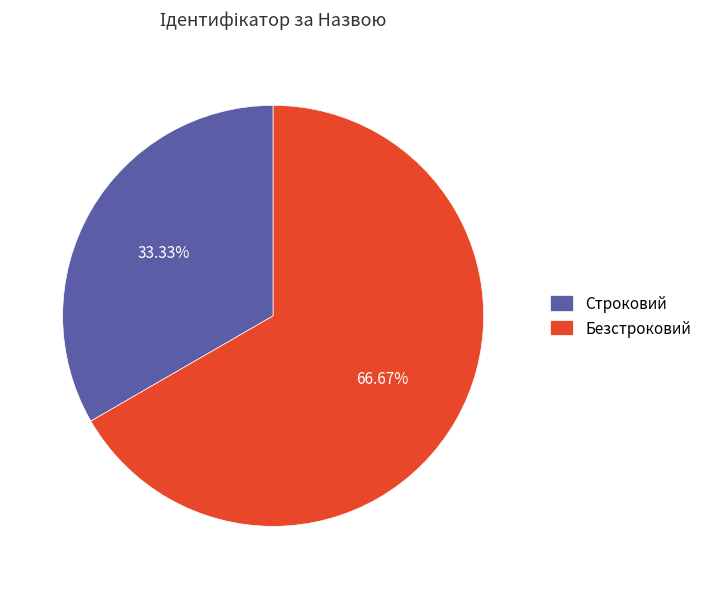

To the nearest percent, what is the difference between the Строковий and Безстроковий slice percentages?

33%